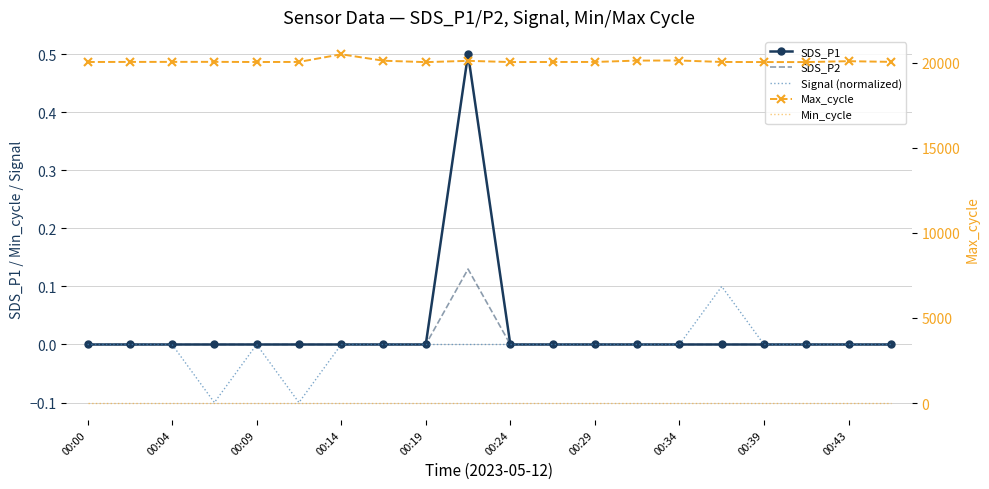

True or false: Signal (normalized) and SDS_P1 cross at least once.

False